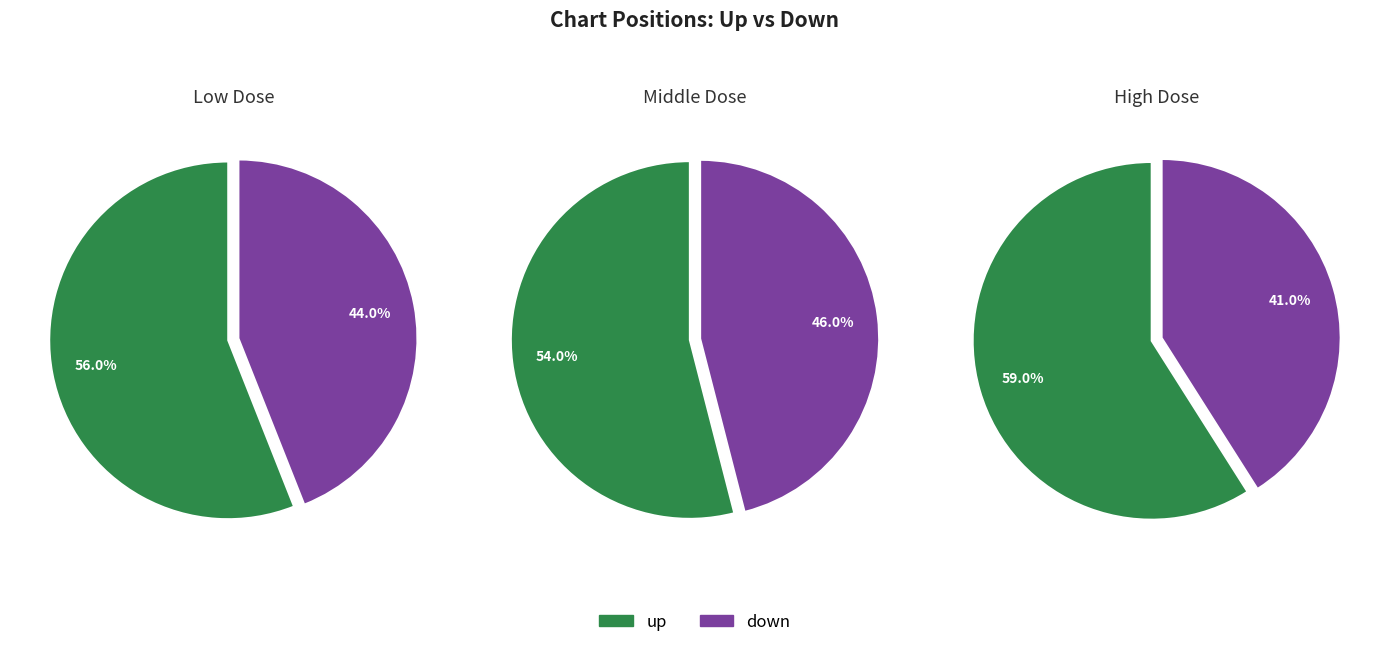

To the nearest percent, what percentage of the pie is down?

44%